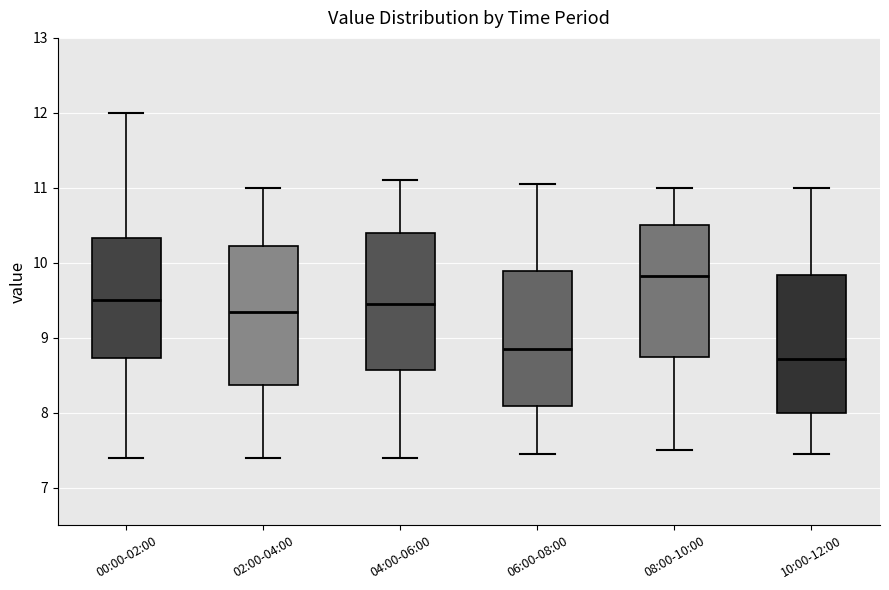

Where is the upper edge of the box for 04:00-06:00 on the y-axis? The values are not printed on the chart, so give them approximately, as read against the axis.

10.4